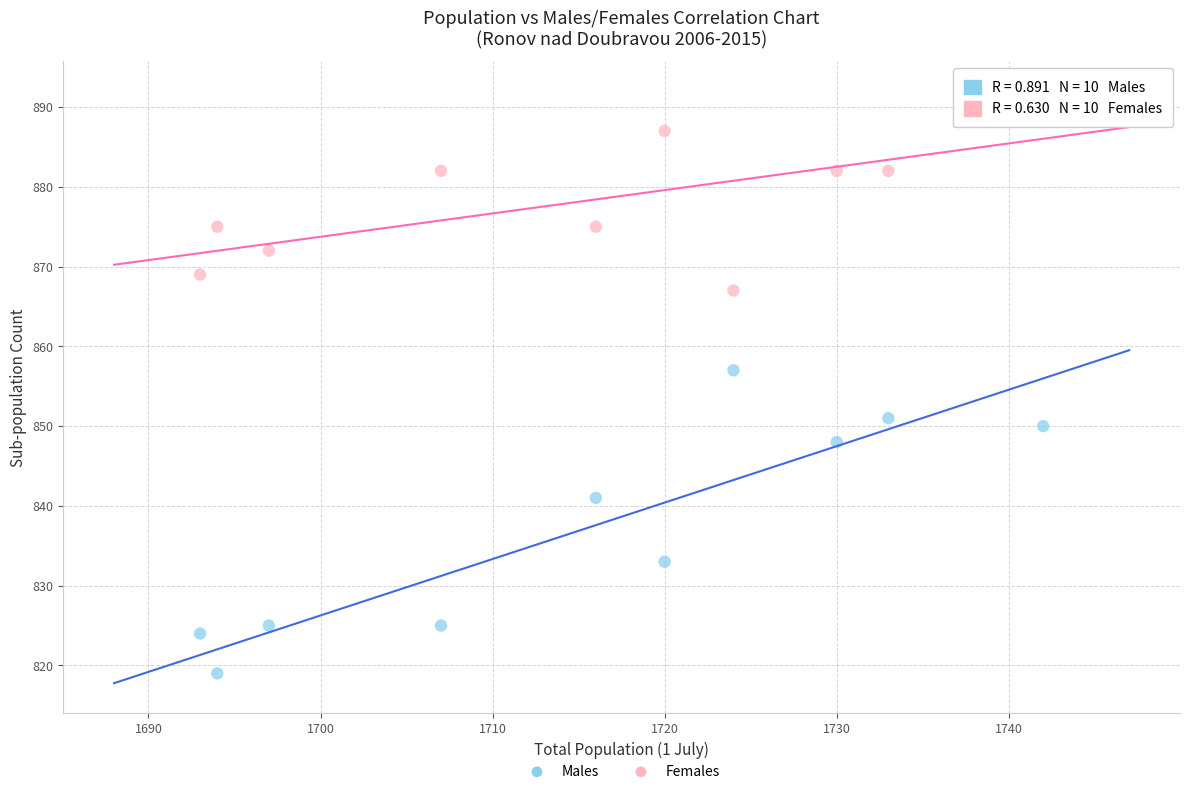

What are all the series names shown in the legend?

Males, Females